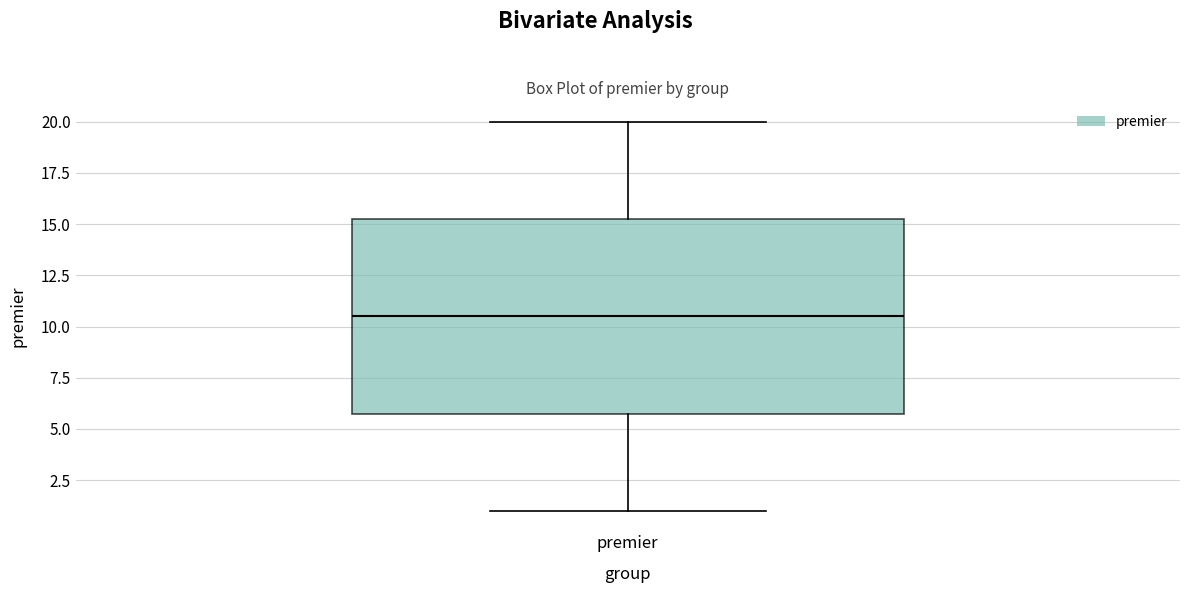

Transcribe this box plot: give where the median line is, the range the box spans, and where the two whiskers end, as read against the y-axis. The values are not printed on the chart, so give them approximately, as read against the axis.

median 10.5, box 6.0 to 15.5, whiskers 1.0 to 20.0